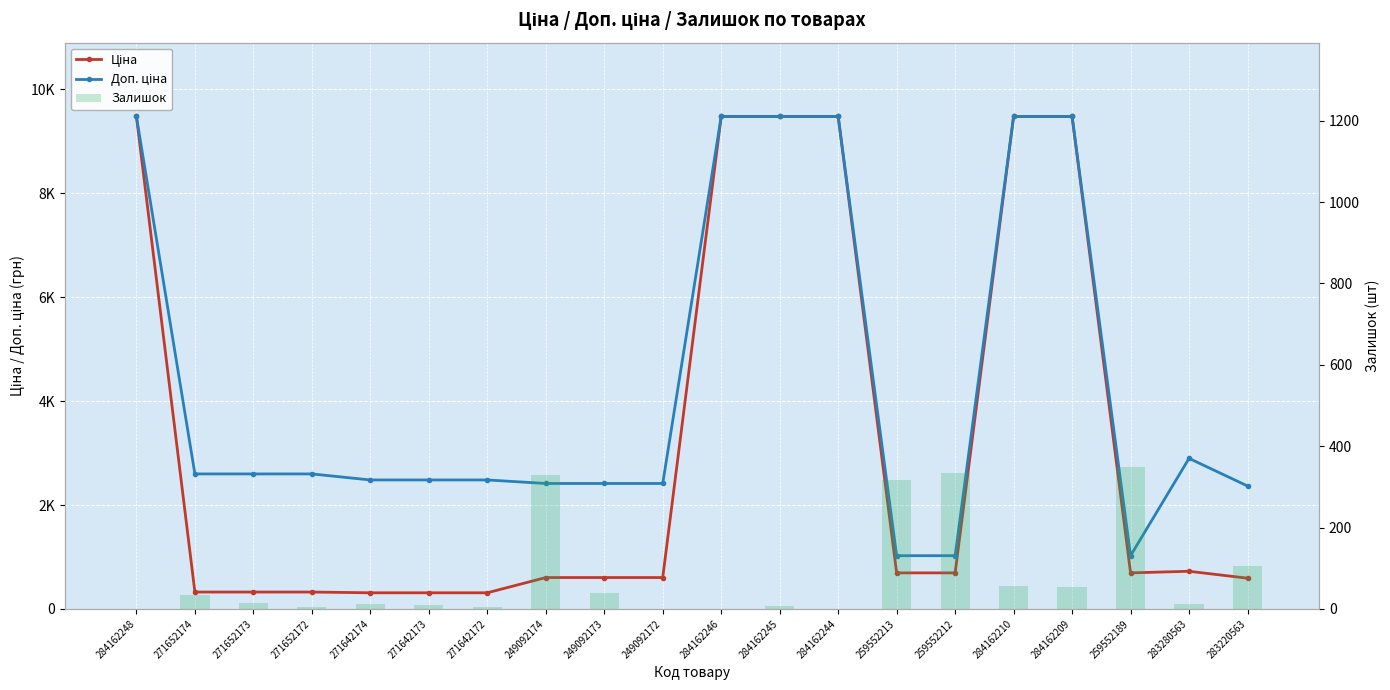

Between 284162244 and 259552212, which is larger?

284162244